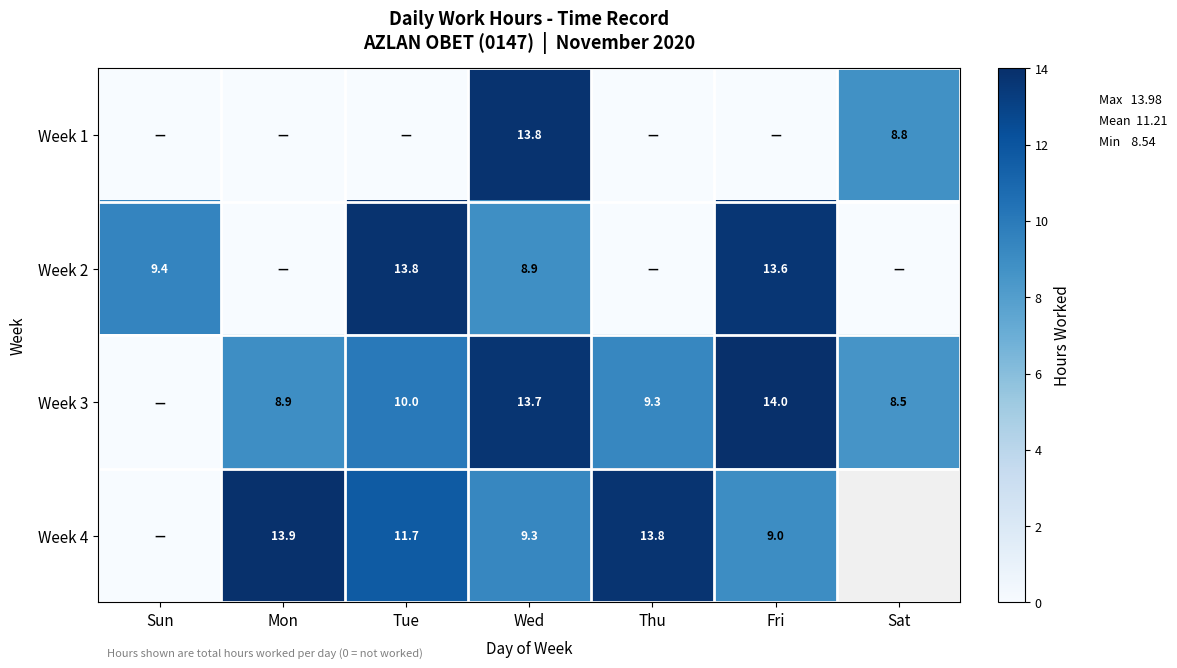

True or false: Week 3 has a value of 8.9 at Mon.

True